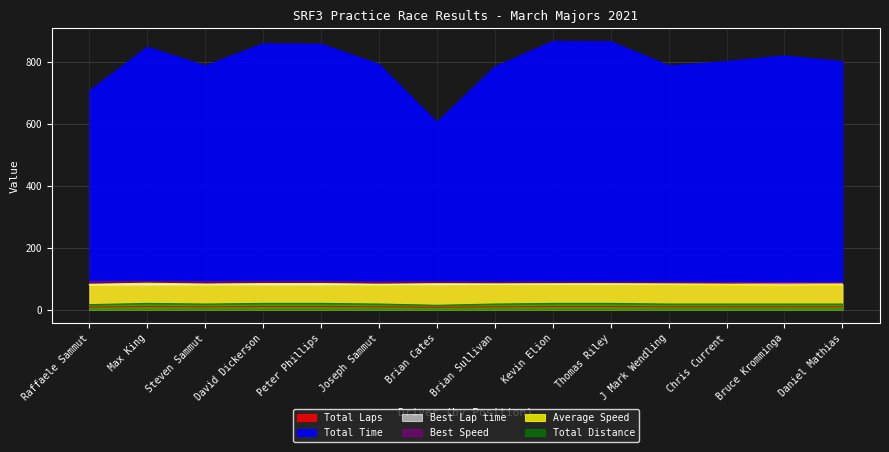

Reading left to right, list all the values displayed in this chart.

Total Laps: 8.0	10.0	9.0	10.0	10.0	9.0	7.0	9.0	10.0	10.0	9.0	9.0	9.0	9.0
Total Time: 704.3	845.8	785.5	856.7	855.9	790.3	602.8	782.0	864.1	863.5	785.9	799.6	817.7	799.0
Best Lap time: 79.7	80.2	80.2	80.3	80.4	80.6	80.8	81.3	81.5	81.8	81.9	82.0	82.7	83.1
Best Speed: 90.3	89.8	89.7	89.6	89.5	89.3	89.1	88.5	88.3	88.0	87.9	87.8	87.1	86.6
Average Speed: 81.8	85.1	82.5	84.0	84.1	82.0	83.6	82.9	83.3	83.4	82.5	81.0	79.2	81.1
Total Distance: 16.0	20.0	18.0	20.0	20.0	18.0	14.0	18.0	20.0	20.0	18.0	18.0	18.0	18.0